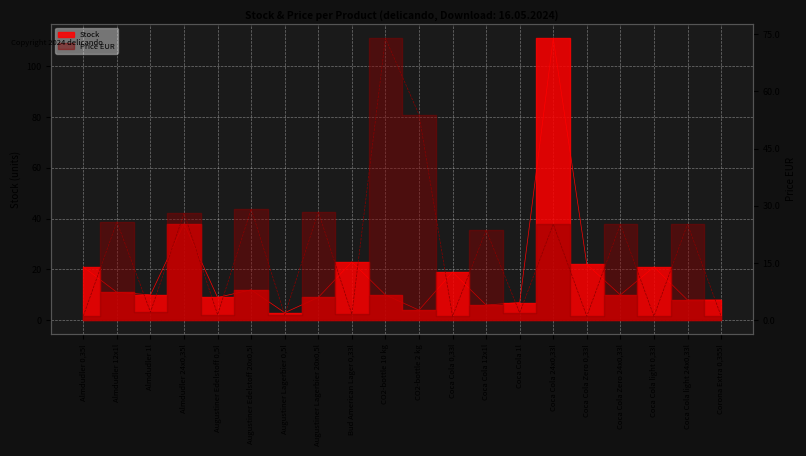

What is the difference between the Price EUR values at Almdudler 24x0,35l and Coca Cola 24x0,33l?

2.9